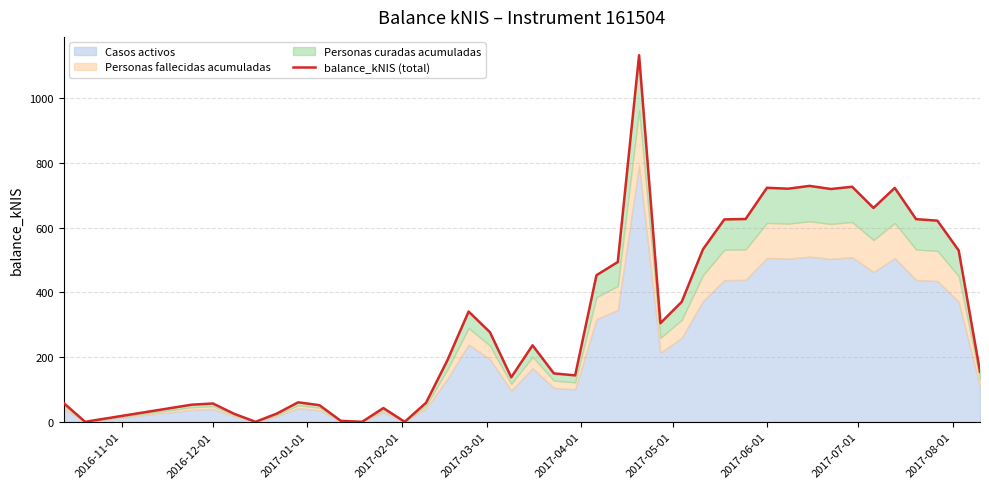

What is the difference between the maximum and minimum values?

1133.8